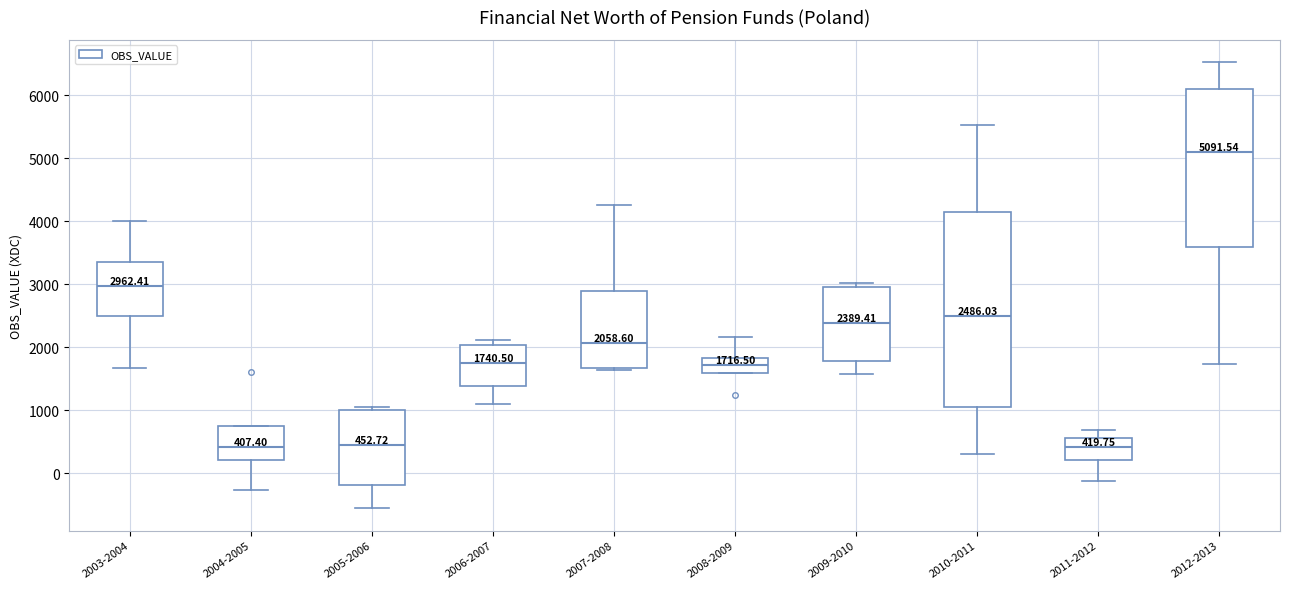

Which box's median line is the highest?

2012-2013